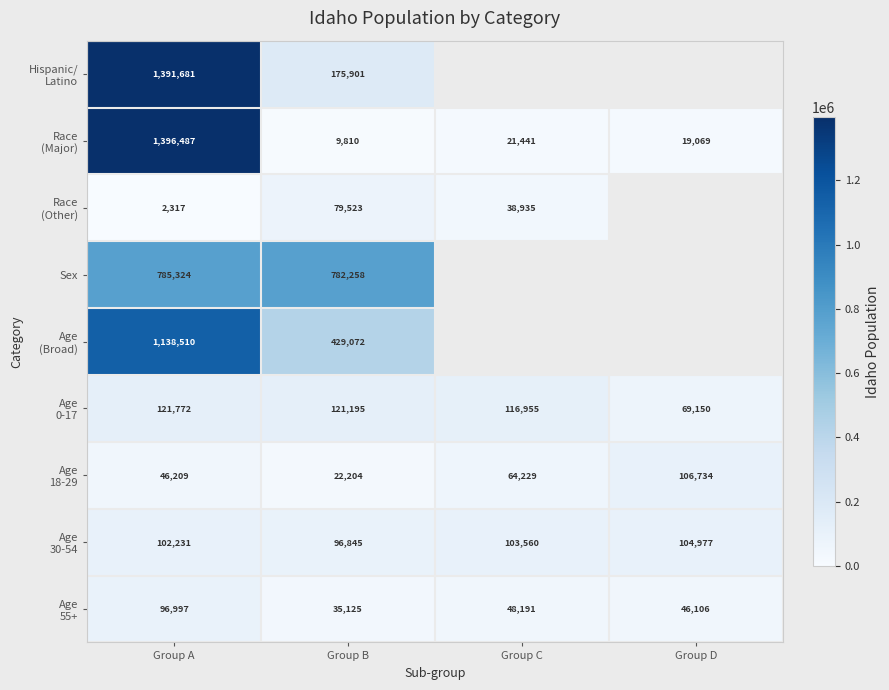

How many categories are shown in the chart?

4